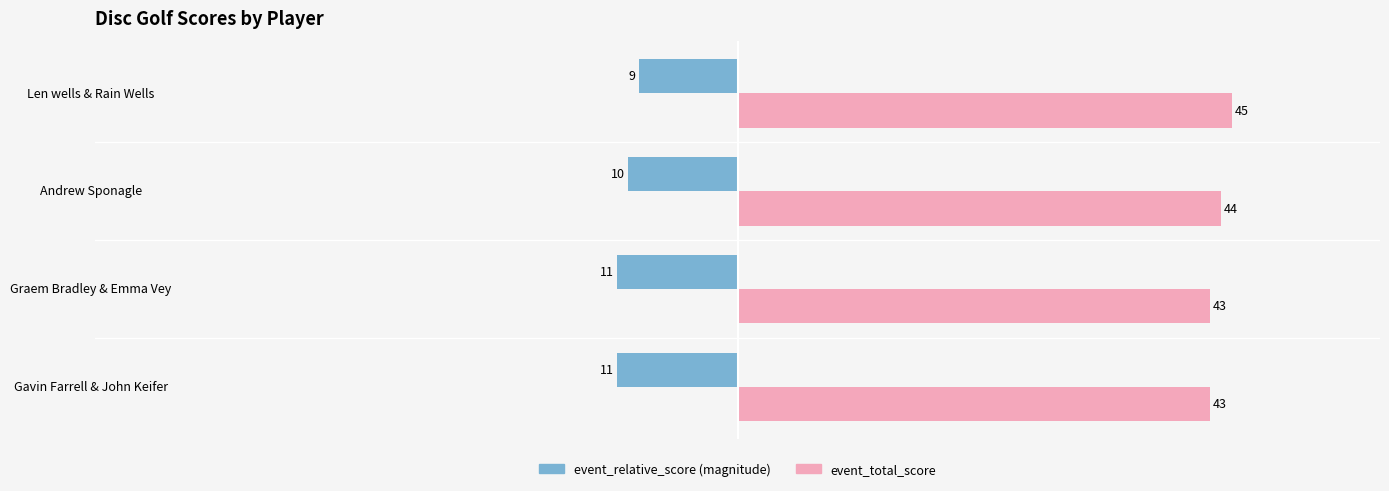

At which category is the sum across all series the highest?

Len wells & Rain Wells